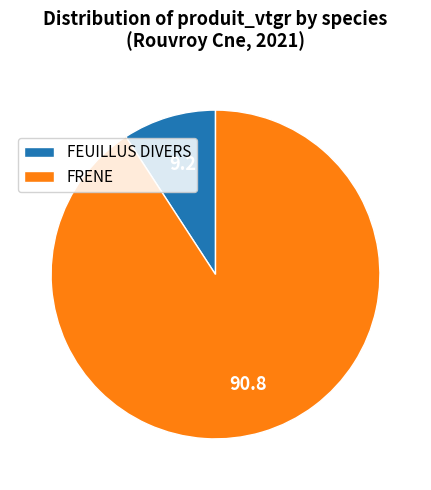

Is it true that FEUILLUS DIVERS is 9% of the pie?

True